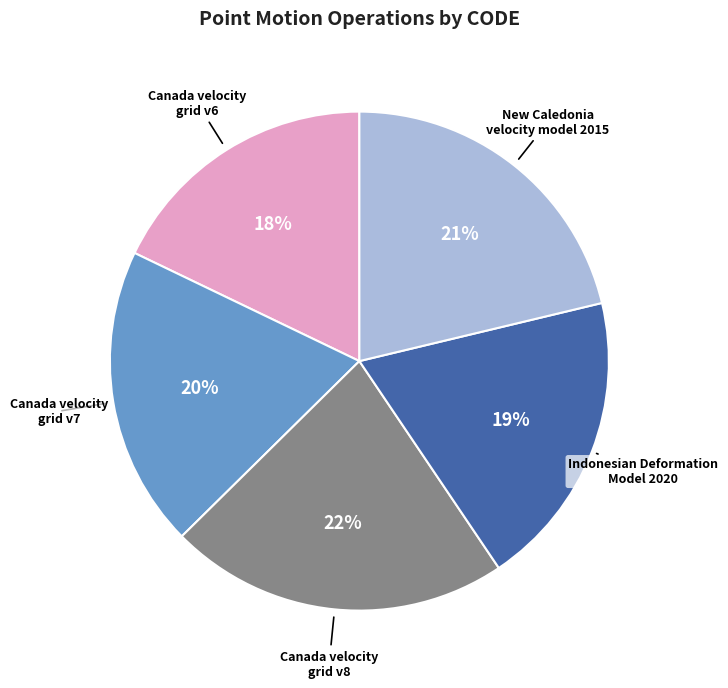

What percentage is the Indonesian Deformation Model 2020 slice, to the nearest percent?

19%